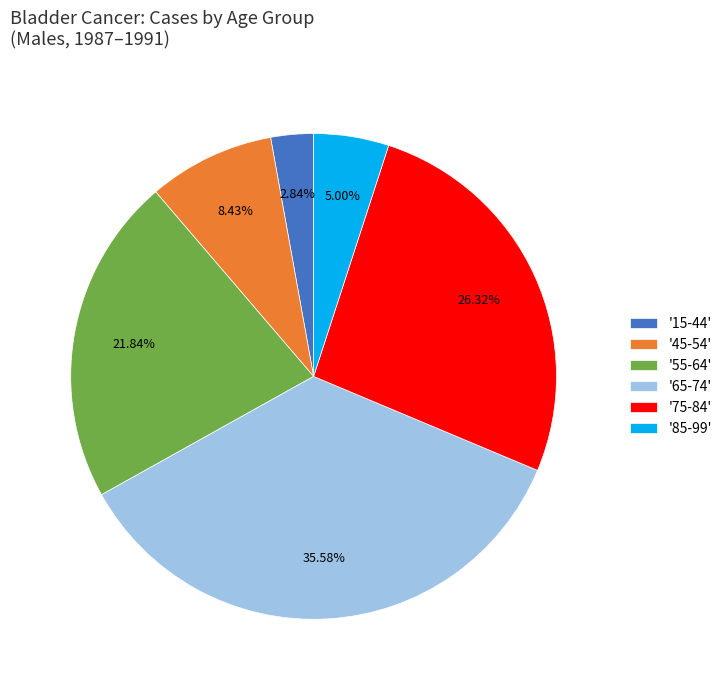

Is there a majority slice in this chart?

No